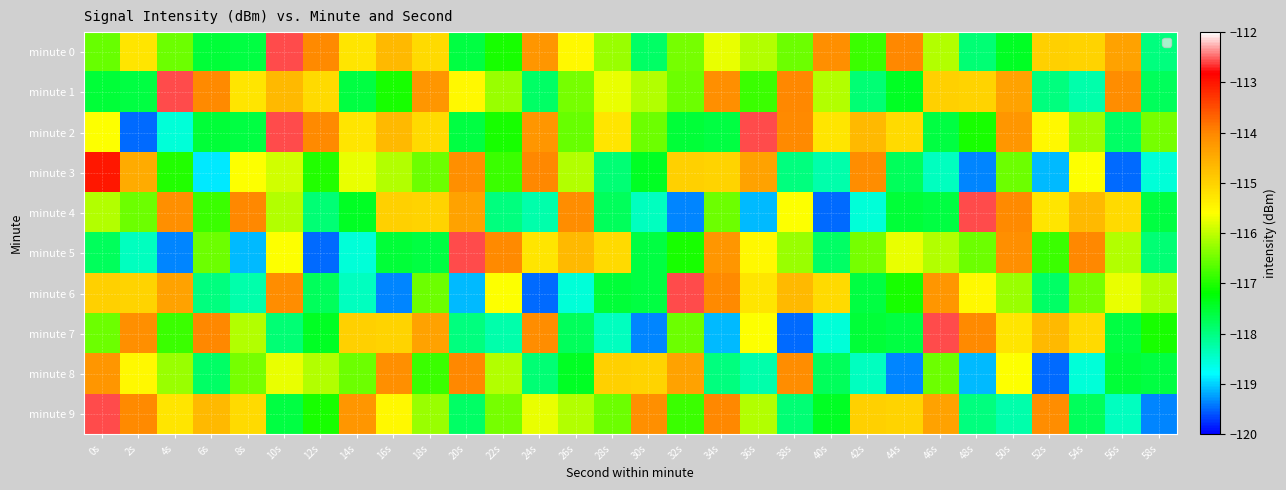

Reading right to left, what are all the values shown in this chart?

minute 0: 58s=-118.0	56s=-114.3	54s=-115.0	52s=-115.0	50s=-117.4	48s=-117.9	46s=-116.1	44s=-114.0	42s=-116.8	40s=-114.1	38s=-116.5	36s=-116.1	34s=-115.7	32s=-116.4	30s=-117.8	28s=-116.2	26s=-115.5	24s=-114.2	22s=-117.0	20s=-117.6	18s=-115.1	16s=-114.7	14s=-115.3	12s=-114.1	10s=-112.6	8s=-117.6	6s=-117.5	4s=-116.5	2s=-115.3	0s=-116.5
minute 1: 58s=-117.8	56s=-114.1	54s=-118.3	52s=-118.0	50s=-114.3	48s=-115.0	46s=-115.0	44s=-117.4	42s=-117.9	40s=-116.1	38s=-114.0	36s=-116.8	34s=-114.1	32s=-116.5	30s=-116.1	28s=-115.7	26s=-116.4	24s=-117.8	22s=-116.2	20s=-115.5	18s=-114.2	16s=-117.0	14s=-117.6	12s=-115.1	10s=-114.7	8s=-115.3	6s=-114.1	4s=-112.6	2s=-117.6	0s=-117.5
minute 2: 58s=-116.4	56s=-117.8	54s=-116.2	52s=-115.5	50s=-114.2	48s=-117.0	46s=-117.6	44s=-115.1	42s=-114.7	40s=-115.3	38s=-114.1	36s=-112.6	34s=-117.6	32s=-117.5	30s=-116.5	28s=-115.3	26s=-116.5	24s=-114.2	22s=-117.0	20s=-117.6	18s=-115.1	16s=-114.7	14s=-115.3	12s=-114.1	10s=-112.6	8s=-117.6	6s=-117.5	4s=-118.5	2s=-119.5	0s=-115.6
minute 3: 58s=-118.5	56s=-119.5	54s=-115.6	52s=-119.1	50s=-116.5	48s=-119.4	46s=-118.4	44s=-117.8	42s=-114.1	40s=-118.3	38s=-118.0	36s=-114.3	34s=-115.0	32s=-115.0	30s=-117.4	28s=-117.9	26s=-116.1	24s=-114.0	22s=-116.8	20s=-114.1	18s=-116.5	16s=-116.1	14s=-115.7	12s=-117.0	10s=-115.9	8s=-115.6	6s=-118.9	4s=-117.0	2s=-114.5	0s=-113.0
minute 4: 58s=-117.6	56s=-115.1	54s=-114.7	52s=-115.3	50s=-114.1	48s=-112.6	46s=-117.6	44s=-117.5	42s=-118.5	40s=-119.5	38s=-115.6	36s=-119.1	34s=-116.5	32s=-119.4	30s=-118.4	28s=-117.8	26s=-114.1	24s=-118.3	22s=-118.0	20s=-114.3	18s=-115.0	16s=-115.0	14s=-117.4	12s=-117.9	10s=-116.1	8s=-114.0	6s=-116.8	4s=-114.1	2s=-116.5	0s=-116.1
minute 5: 58s=-117.9	56s=-116.1	54s=-114.0	52s=-116.8	50s=-114.1	48s=-116.5	46s=-116.1	44s=-115.7	42s=-116.4	40s=-117.8	38s=-116.2	36s=-115.5	34s=-114.2	32s=-117.0	30s=-117.6	28s=-115.1	26s=-114.7	24s=-115.3	22s=-114.1	20s=-112.6	18s=-117.6	16s=-117.5	14s=-118.5	12s=-119.5	10s=-115.6	8s=-119.1	6s=-116.5	4s=-119.4	2s=-118.4	0s=-117.8
minute 6: 58s=-116.1	56s=-115.7	54s=-116.4	52s=-117.8	50s=-116.2	48s=-115.5	46s=-114.2	44s=-117.0	42s=-117.6	40s=-115.1	38s=-114.7	36s=-115.3	34s=-114.1	32s=-112.6	30s=-117.6	28s=-117.5	26s=-118.5	24s=-119.5	22s=-115.6	20s=-119.1	18s=-116.5	16s=-119.4	14s=-118.4	12s=-117.8	10s=-114.1	8s=-118.3	6s=-118.0	4s=-114.3	2s=-115.0	0s=-115.0
minute 7: 58s=-117.0	56s=-117.6	54s=-115.1	52s=-114.7	50s=-115.3	48s=-114.1	46s=-112.6	44s=-117.6	42s=-117.5	40s=-118.5	38s=-119.5	36s=-115.6	34s=-119.1	32s=-116.5	30s=-119.4	28s=-118.4	26s=-117.8	24s=-114.1	22s=-118.3	20s=-118.0	18s=-114.3	16s=-115.0	14s=-115.0	12s=-117.4	10s=-117.9	8s=-116.1	6s=-114.0	4s=-116.8	2s=-114.1	0s=-116.5
minute 8: 58s=-117.6	56s=-117.5	54s=-118.5	52s=-119.5	50s=-115.6	48s=-119.1	46s=-116.5	44s=-119.4	42s=-118.4	40s=-117.8	38s=-114.1	36s=-118.3	34s=-118.0	32s=-114.3	30s=-115.0	28s=-115.0	26s=-117.4	24s=-117.9	22s=-116.1	20s=-114.0	18s=-116.8	16s=-114.1	14s=-116.5	12s=-116.1	10s=-115.7	8s=-116.4	6s=-117.8	4s=-116.2	2s=-115.5	0s=-114.2
minute 9: 58s=-119.4	56s=-118.4	54s=-117.8	52s=-114.1	50s=-118.3	48s=-118.0	46s=-114.3	44s=-115.0	42s=-115.0	40s=-117.4	38s=-117.9	36s=-116.1	34s=-114.0	32s=-116.8	30s=-114.1	28s=-116.5	26s=-116.1	24s=-115.7	22s=-116.4	20s=-117.8	18s=-116.2	16s=-115.5	14s=-114.2	12s=-117.0	10s=-117.6	8s=-115.1	6s=-114.7	4s=-115.3	2s=-114.1	0s=-112.6